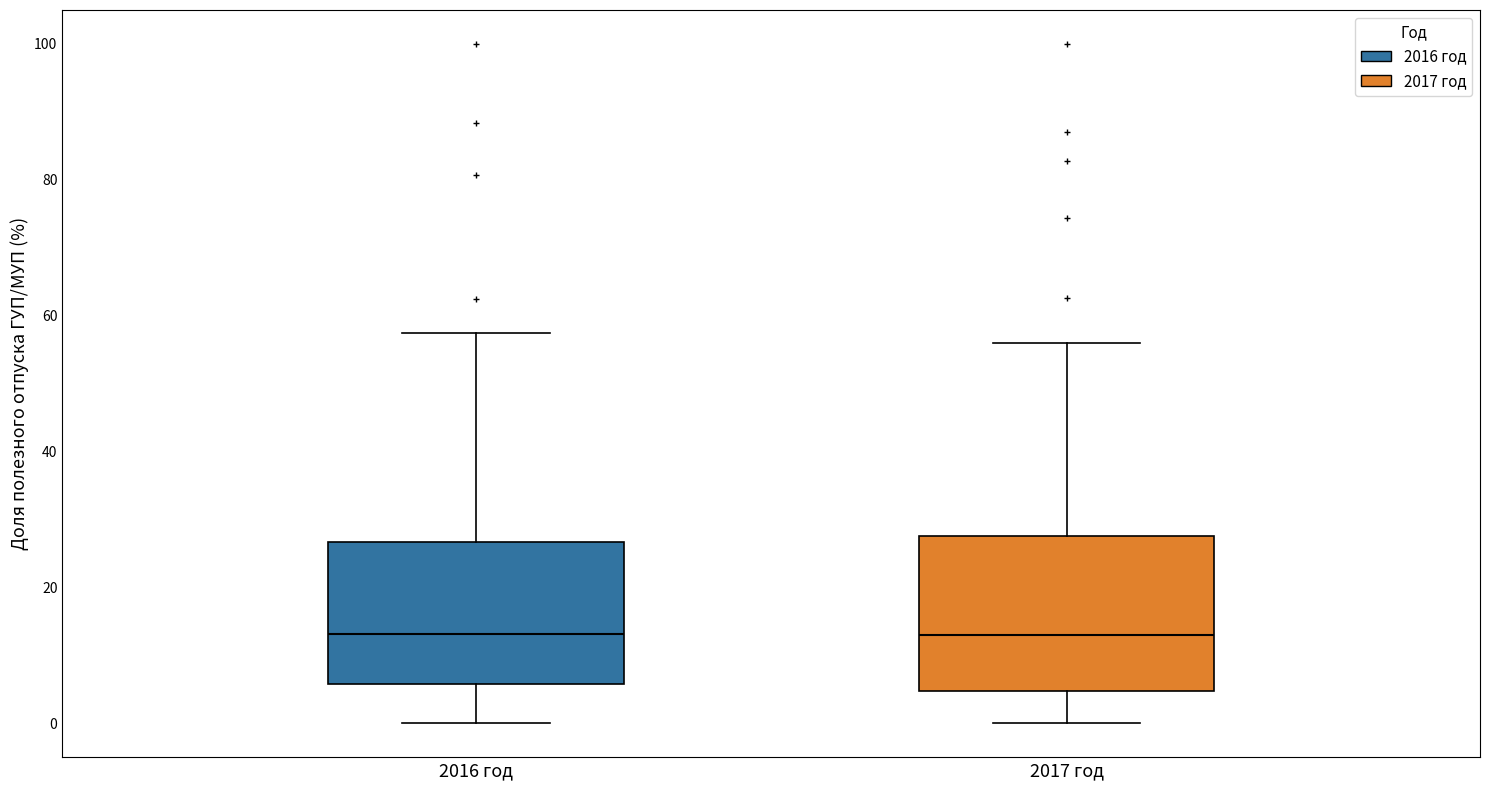

Reading left to right, read every box against the y-axis: the position of its median line, the range the box covers, and the ends of its whiskers. The values are not printed on the chart, so give them approximately, as read against the axis.

2016 год: median 14, box 6 to 26, whiskers 0 to 58
2017 год: median 12, box 4 to 28, whiskers 0 to 56